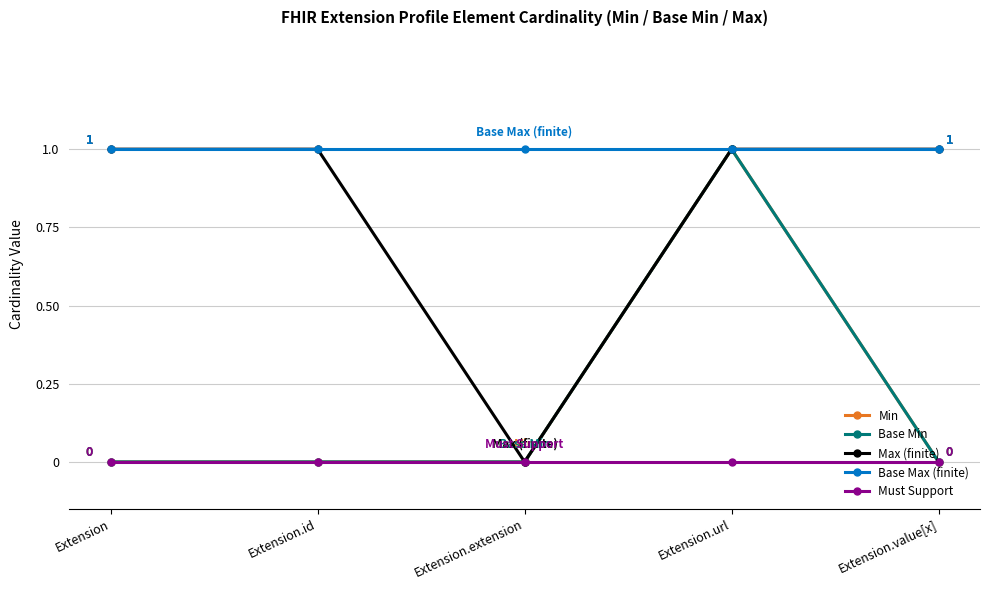

True or false: Base Max (finite) and Min intersect in this chart.

False